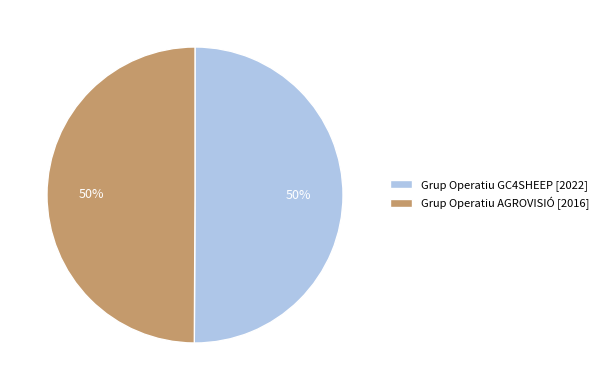

Approximately how many times larger is the value at Grup Operatiu AGROVISIÓ [2016] compared to Grup Operatiu GC4SHEEP [2022]?

1.0